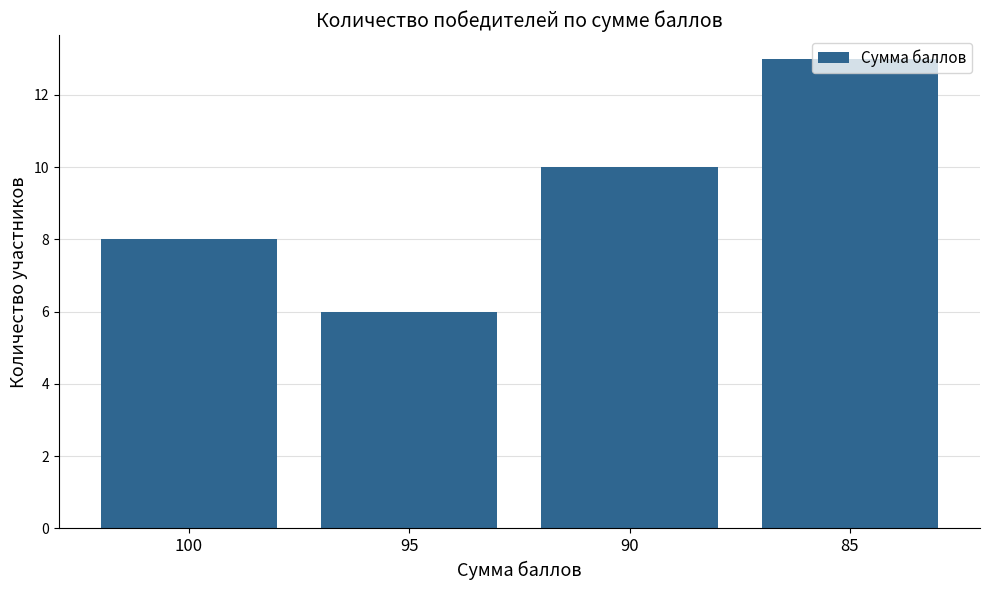

The chart shows a value of 8 at 100. True or false?

True